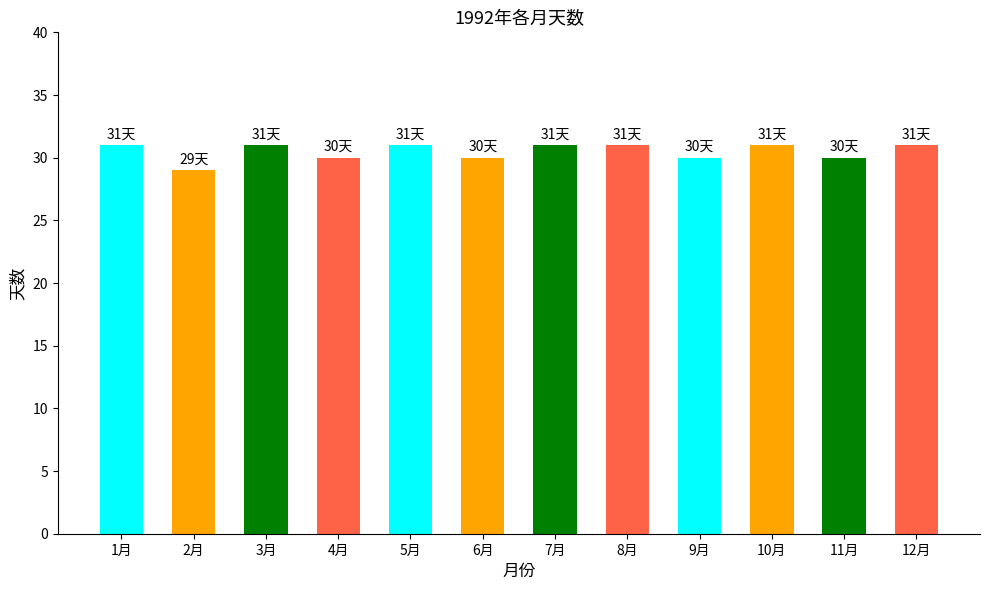

What is the sum of the values at 11月 and 2月?

59